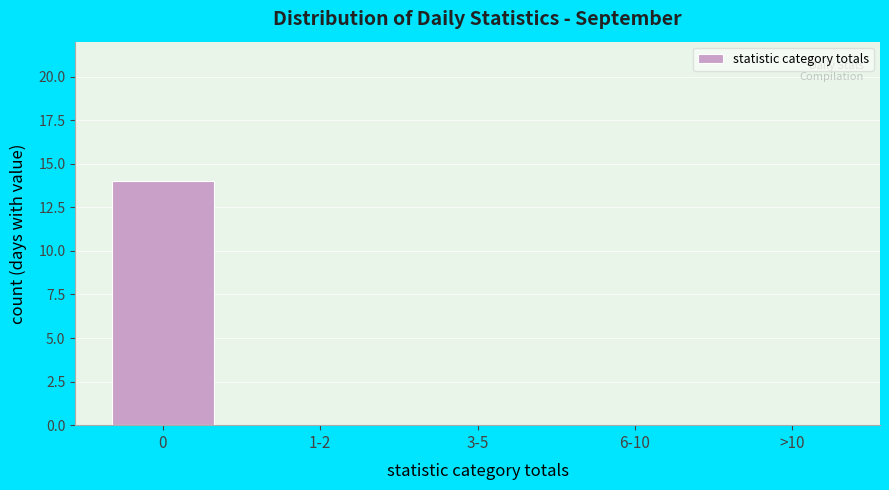

Reading left to right, what are all the values shown in this chart?

0=14	1-2=0	3-5=0	6-10=0	>10=0